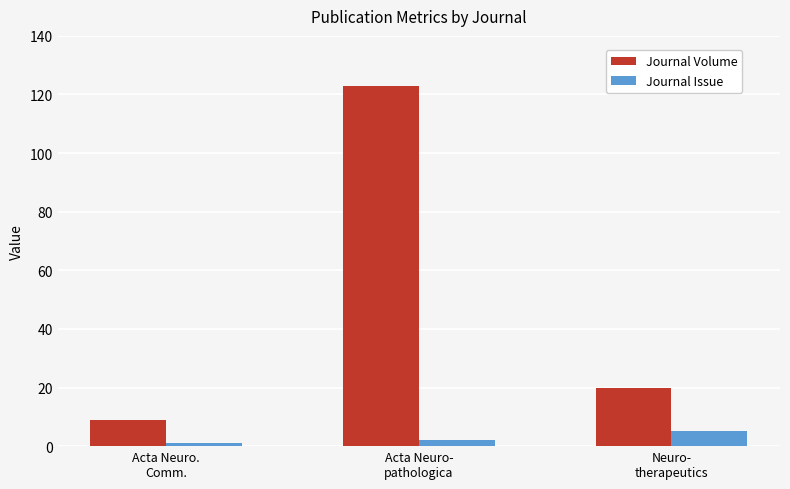

Between Acta Neuro-
pathologica and Neuro-
therapeutics, which series saw the biggest shift?

Journal Volume